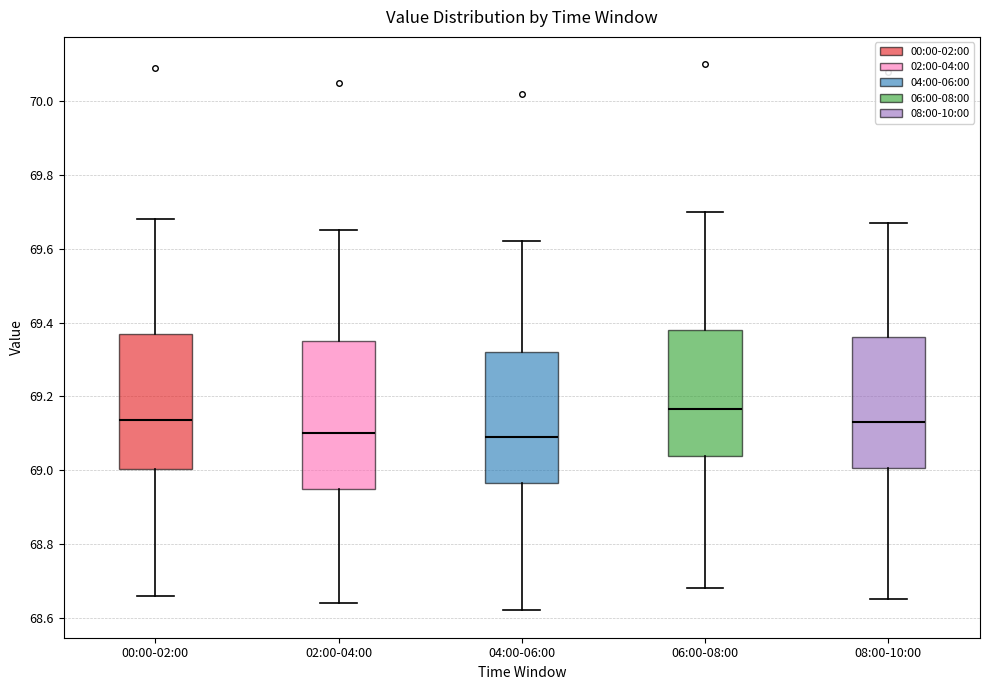

Reading left to right, read every box against the y-axis: the position of its median line, the range the box covers, and the ends of its whiskers. The values are not printed on the chart, so give them approximately, as read against the axis.

00:00-02:00: median 69.14, box 69.00 to 69.38, whiskers 68.66 to 69.68
02:00-04:00: median 69.10, box 68.96 to 69.36, whiskers 68.64 to 69.66
04:00-06:00: median 69.10, box 68.96 to 69.32, whiskers 68.62 to 69.62
06:00-08:00: median 69.16, box 69.04 to 69.38, whiskers 68.68 to 69.70
08:00-10:00: median 69.14, box 69.00 to 69.36, whiskers 68.66 to 69.68